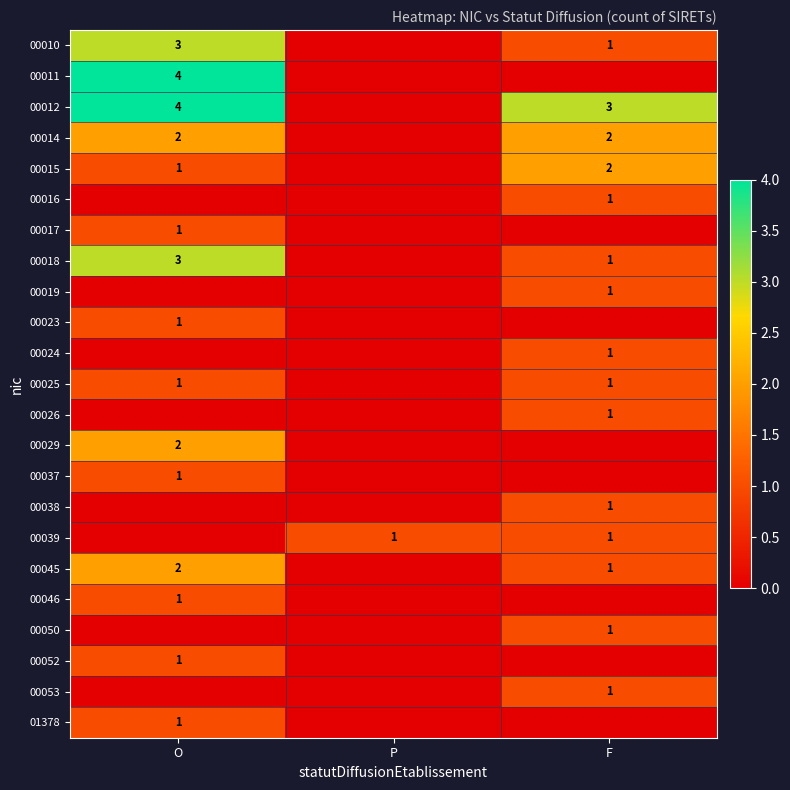

The 00045 series shows 2 at O. True or false?

True